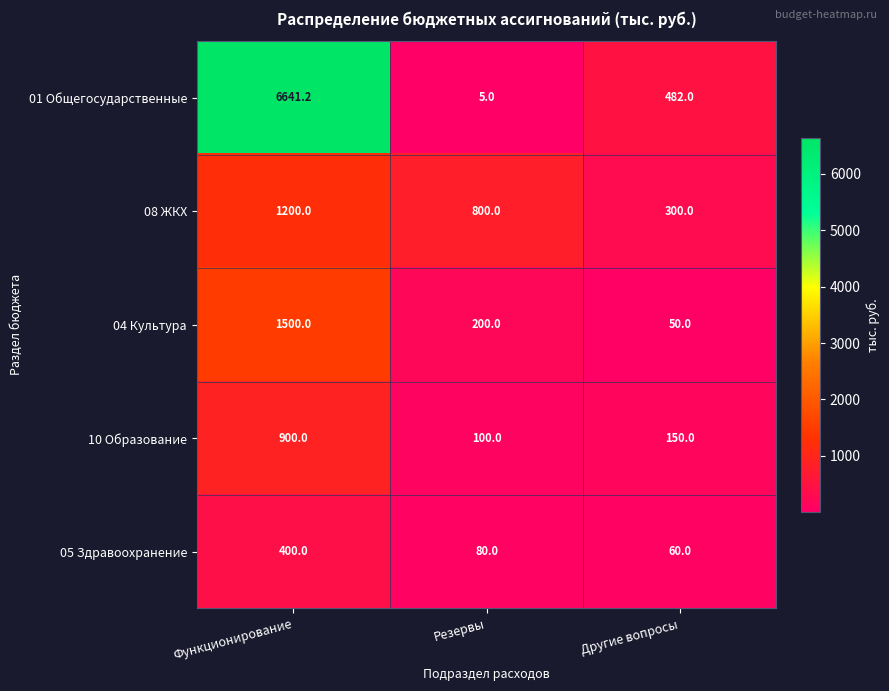

At which label does 10 Образование reach its peak?

Функционирование